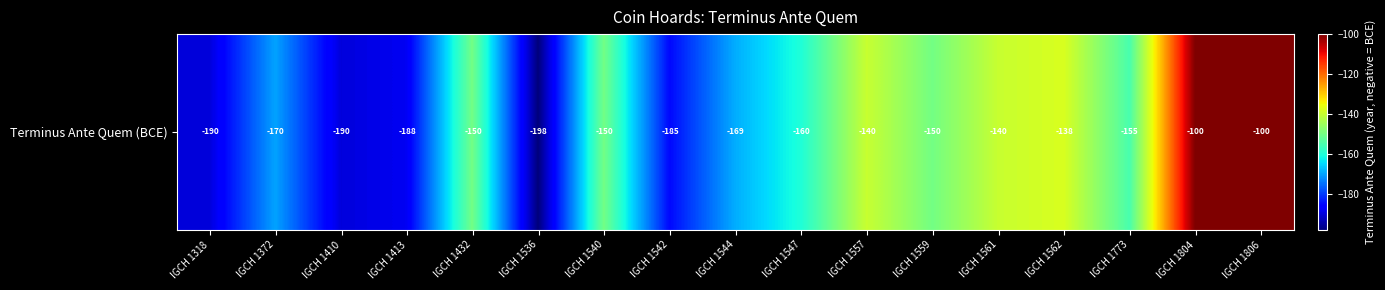

What is the difference between the second highest and minimum values?

98